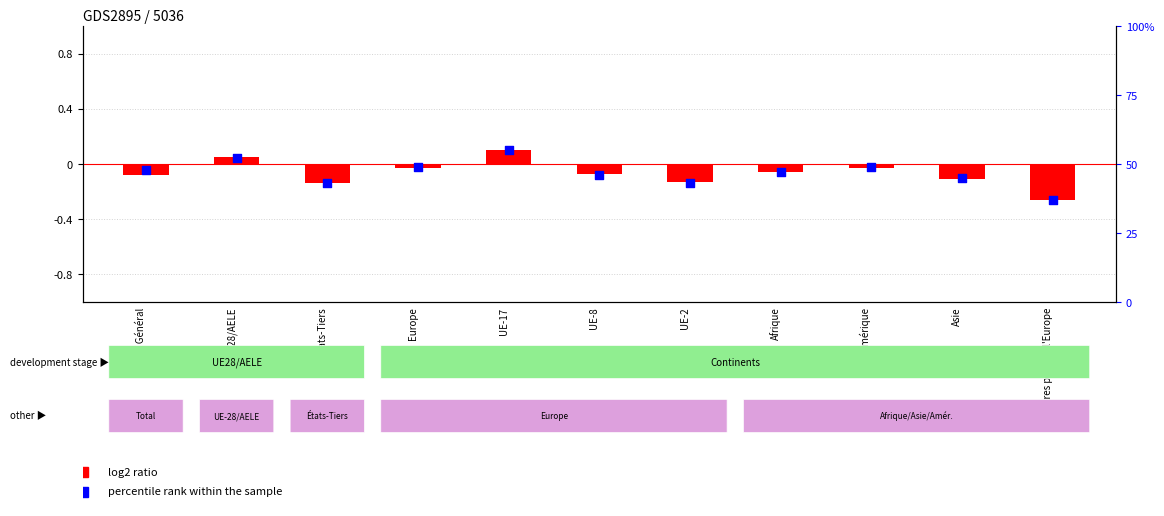

At how many categories does at least one series exceed 54?

1